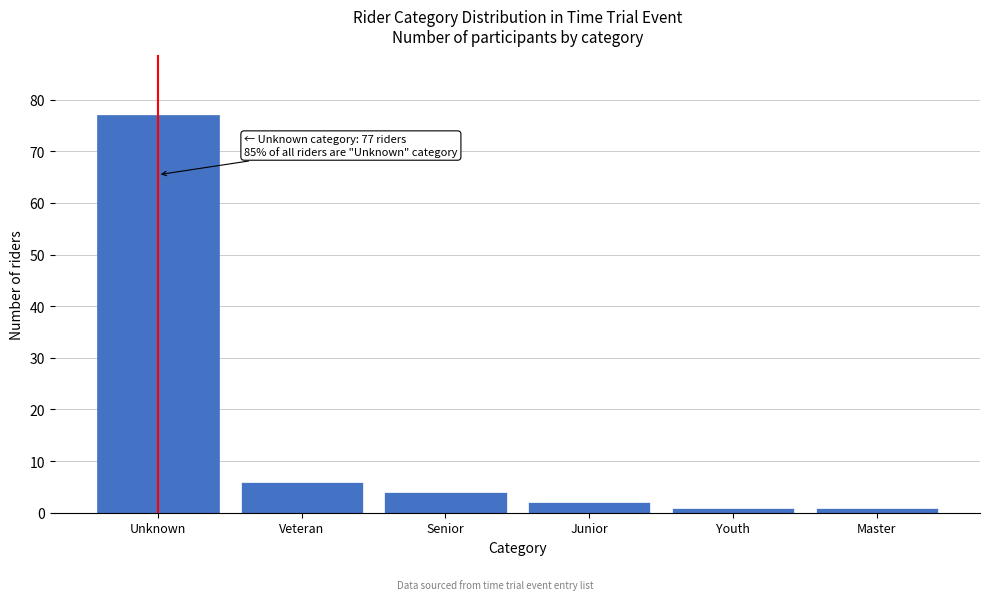

Reading left to right, transcribe all the data shown in this chart.

77	6	4	2	1	1